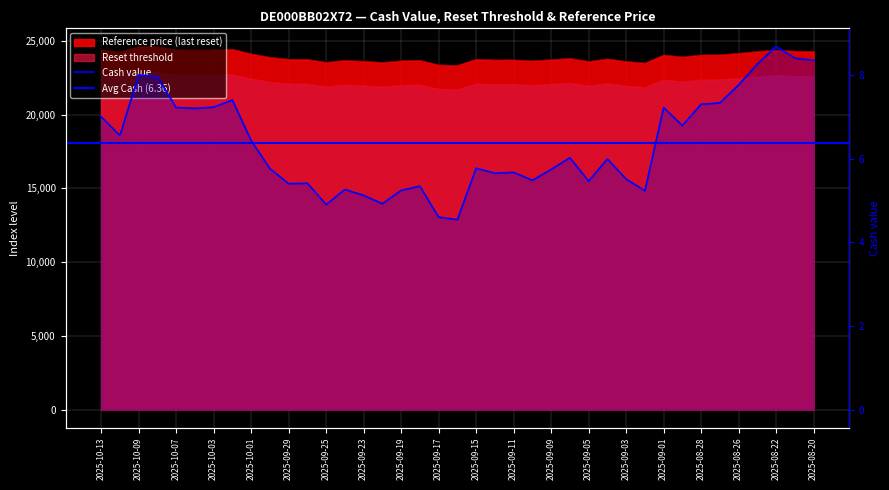

What is the sum of all Reset threshold values?

868032.4